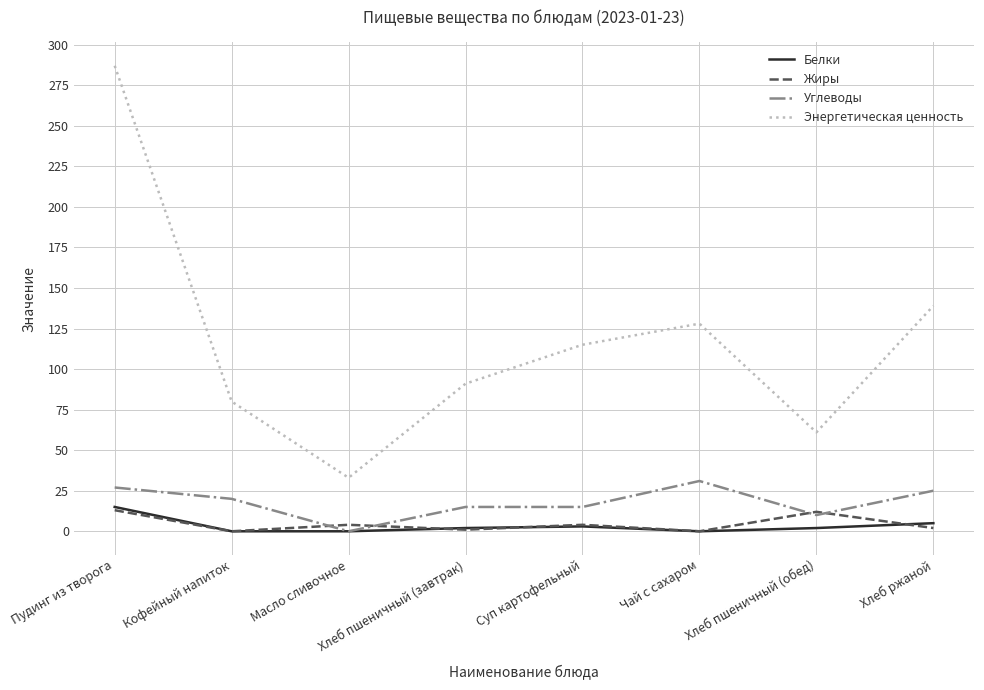

Which category has the highest value across all series?

Пудинг из творога